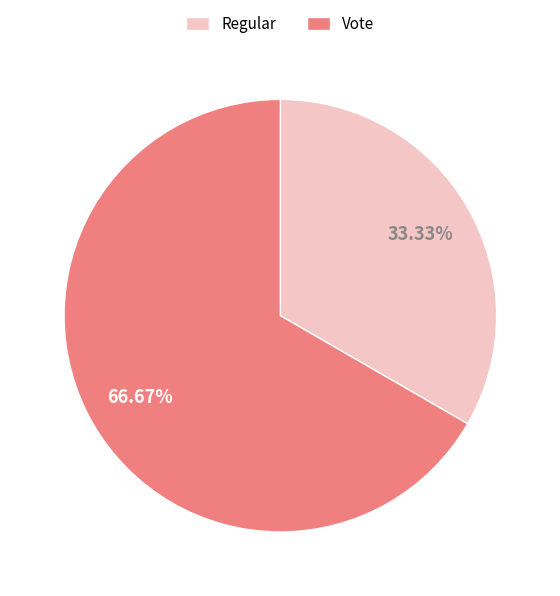

Rank the categories by value from lowest to highest.

Regular, Vote